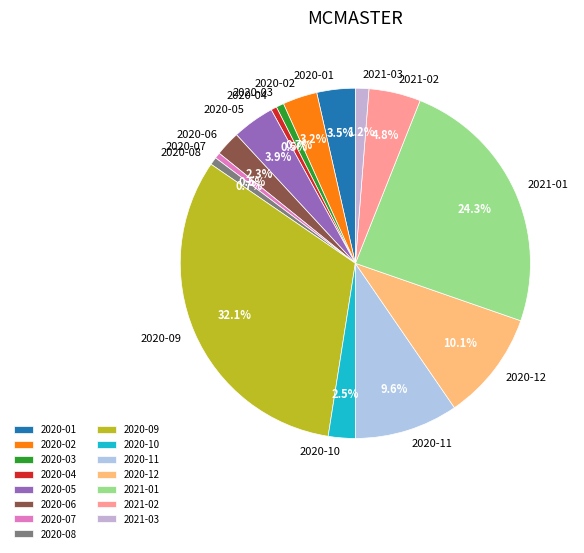

Is there a majority slice in this chart?

No